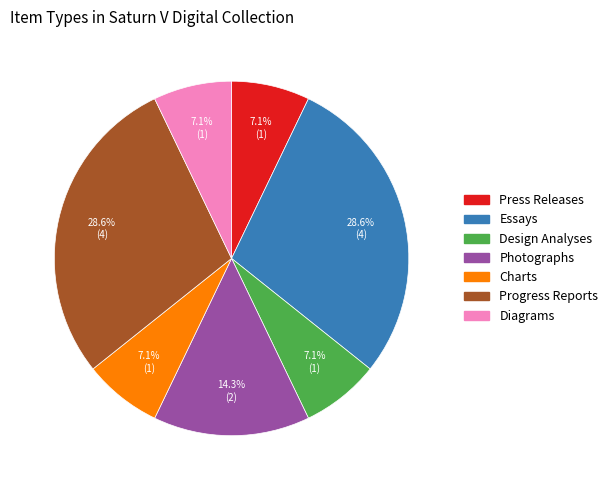

The Press Releases slice represents 7% of the pie. True or false?

True